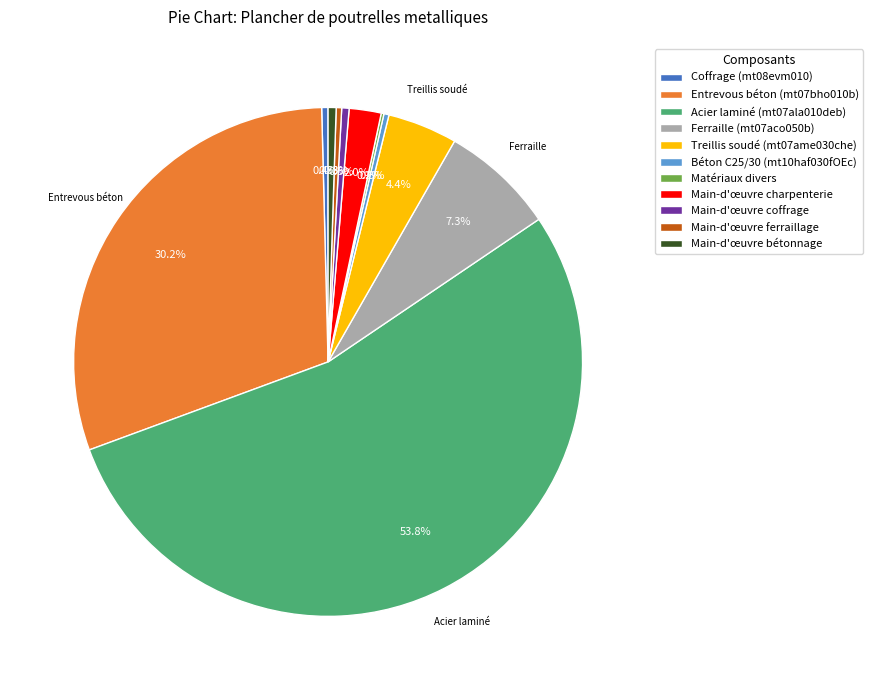

Is the sum of Main-d'œuvre ferraillage and Ferraille (mt07aco050b) greater than half?

No